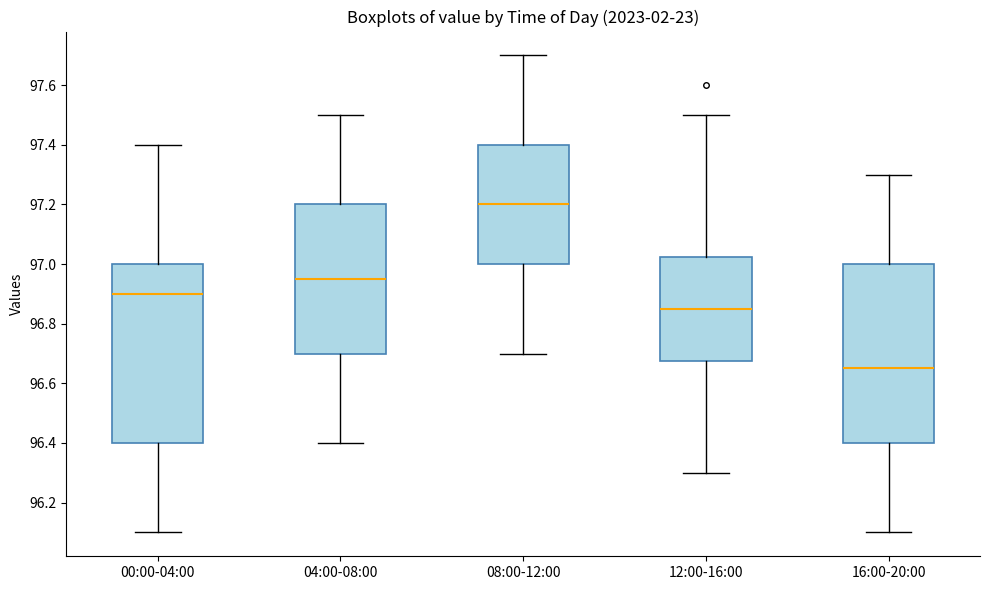

Reading left to right, read every box against the y-axis: the position of its median line, the range the box covers, and the ends of its whiskers. The values are not printed on the chart, so give them approximately, as read against the axis.

00:00-04:00: median 96.90, box 96.40 to 97.00, whiskers 96.10 to 97.40
04:00-08:00: median 96.96, box 96.70 to 97.20, whiskers 96.40 to 97.50
08:00-12:00: median 97.20, box 97.00 to 97.40, whiskers 96.70 to 97.70
12:00-16:00: median 96.86, box 96.68 to 97.02, whiskers 96.30 to 97.50
16:00-20:00: median 96.66, box 96.40 to 97.00, whiskers 96.10 to 97.30